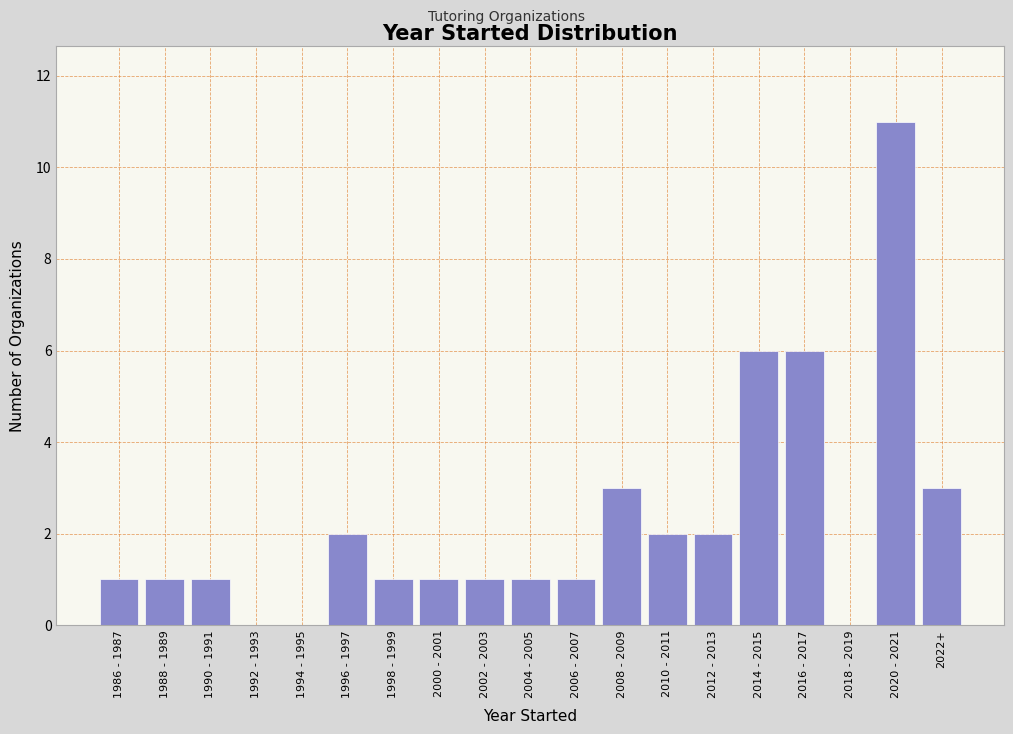

Reading right to left, extract all data points from this chart.

2022+=3	2020 - 2021=11	2018 - 2019=0	2016 - 2017=6	2014 - 2015=6	2012 - 2013=2	2010 - 2011=2	2008 - 2009=3	2006 - 2007=1	2004 - 2005=1	2002 - 2003=1	2000 - 2001=1	1998 - 1999=1	1996 - 1997=2	1994 - 1995=0	1992 - 1993=0	1990 - 1991=1	1988 - 1989=1	1986 - 1987=1